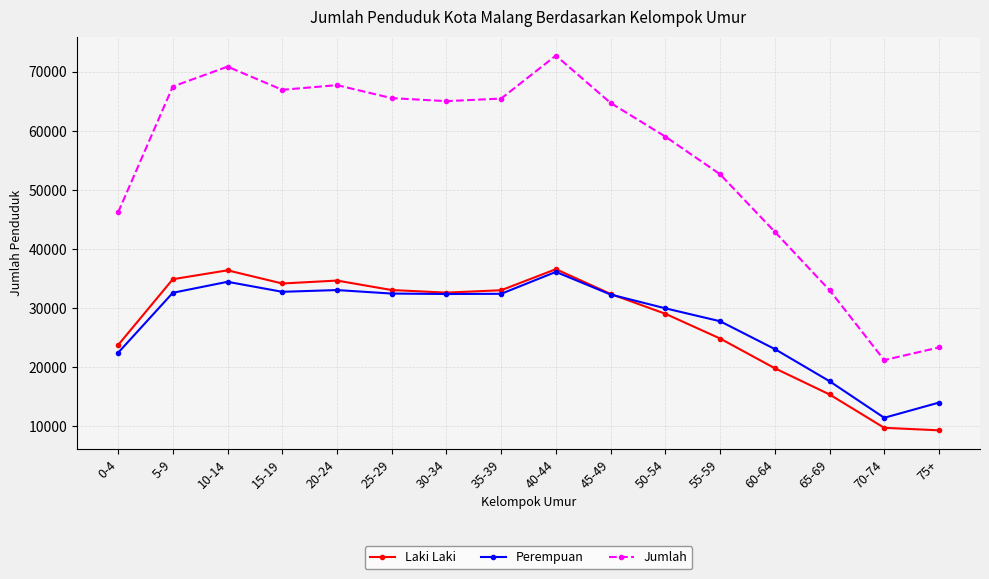

True or false: Perempuan and Jumlah intersect in this chart.

False